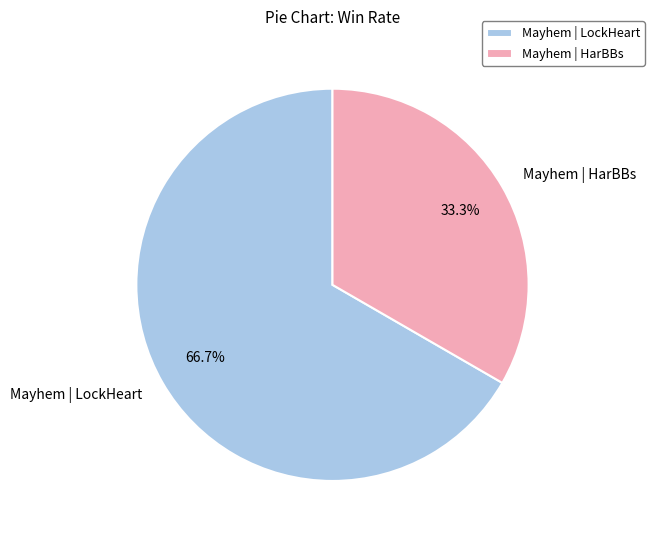

To the nearest percent, what is the difference between the largest and smallest slice percentages?

33%